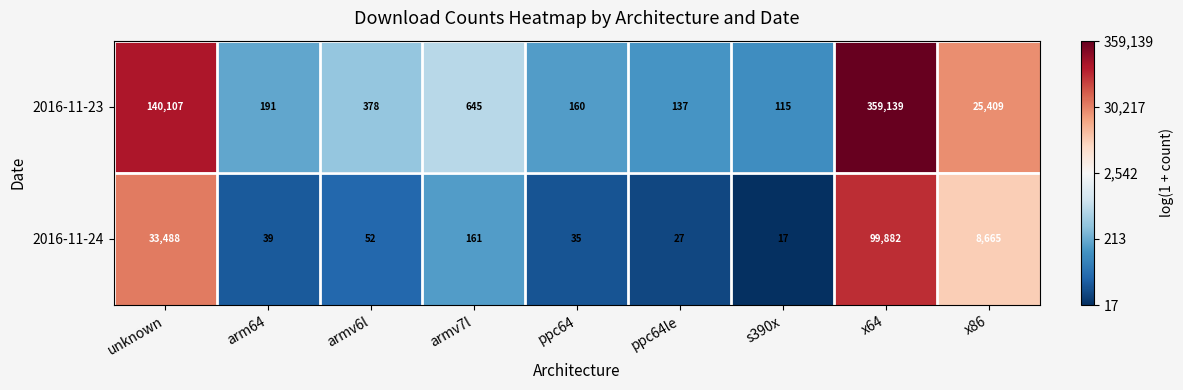

Reading left to right, extract all data points from this chart.

2016-11-23: unknown=140107	arm64=191	armv6l=378	armv7l=645	ppc64=160	ppc64le=137	s390x=115	x64=359139	x86=25409
2016-11-24: unknown=33488	arm64=39	armv6l=52	armv7l=161	ppc64=35	ppc64le=27	s390x=17	x64=99882	x86=8665